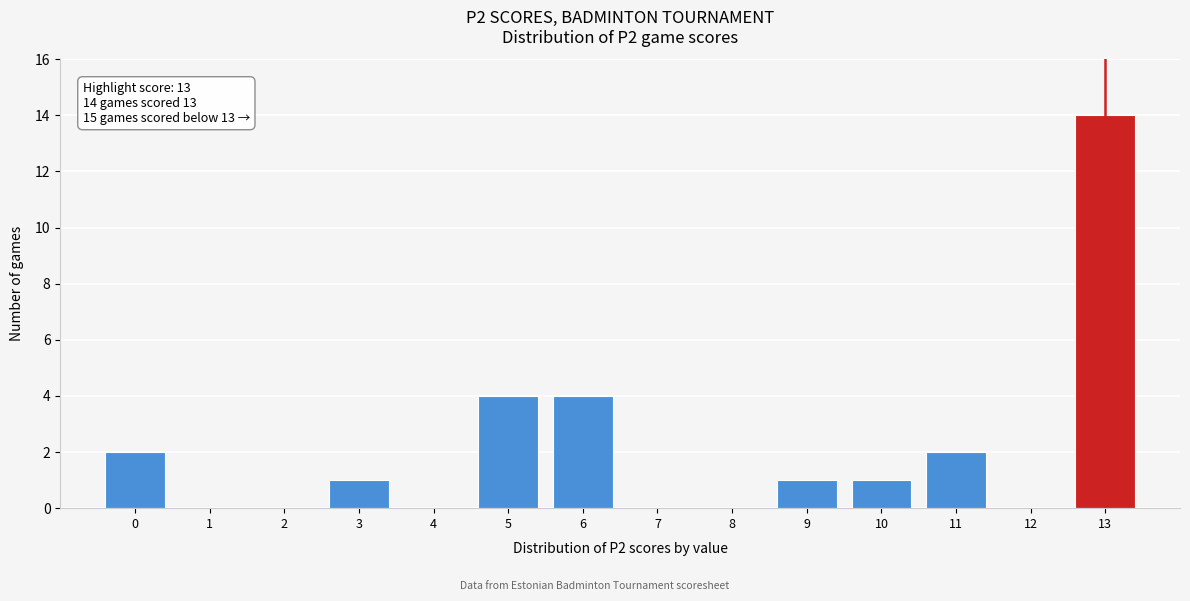

Which range on the x-axis has the tallest bar?

12.5 to 13.5